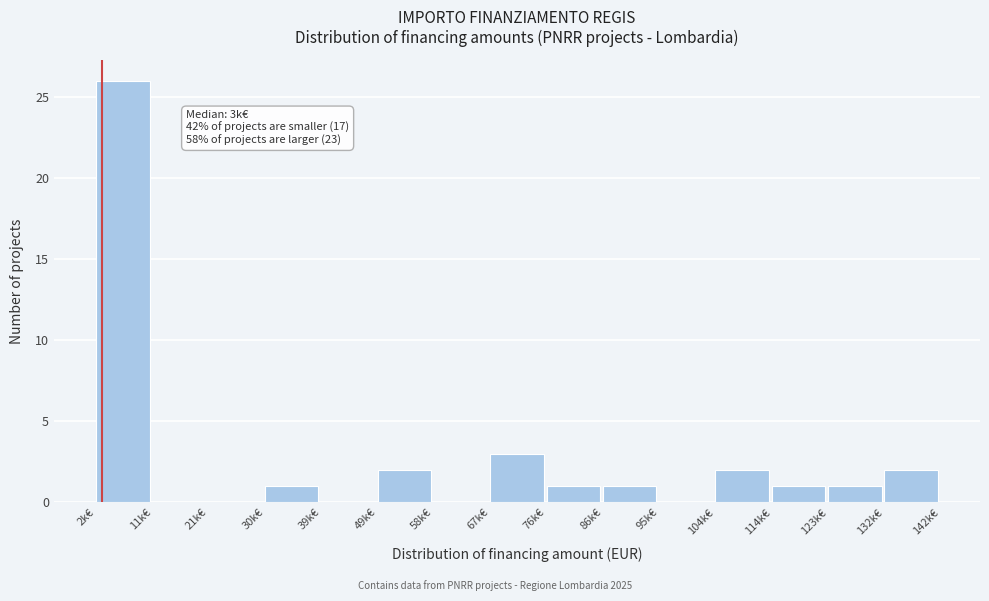

Reading left to right, extract all data points from this chart.

2k€=26	11k€=0	21k€=0	30k€=1	39k€=0	49k€=2	58k€=0	67k€=3	76k€=1	86k€=1	95k€=0	104k€=2	114k€=1	123k€=1	132k€=2